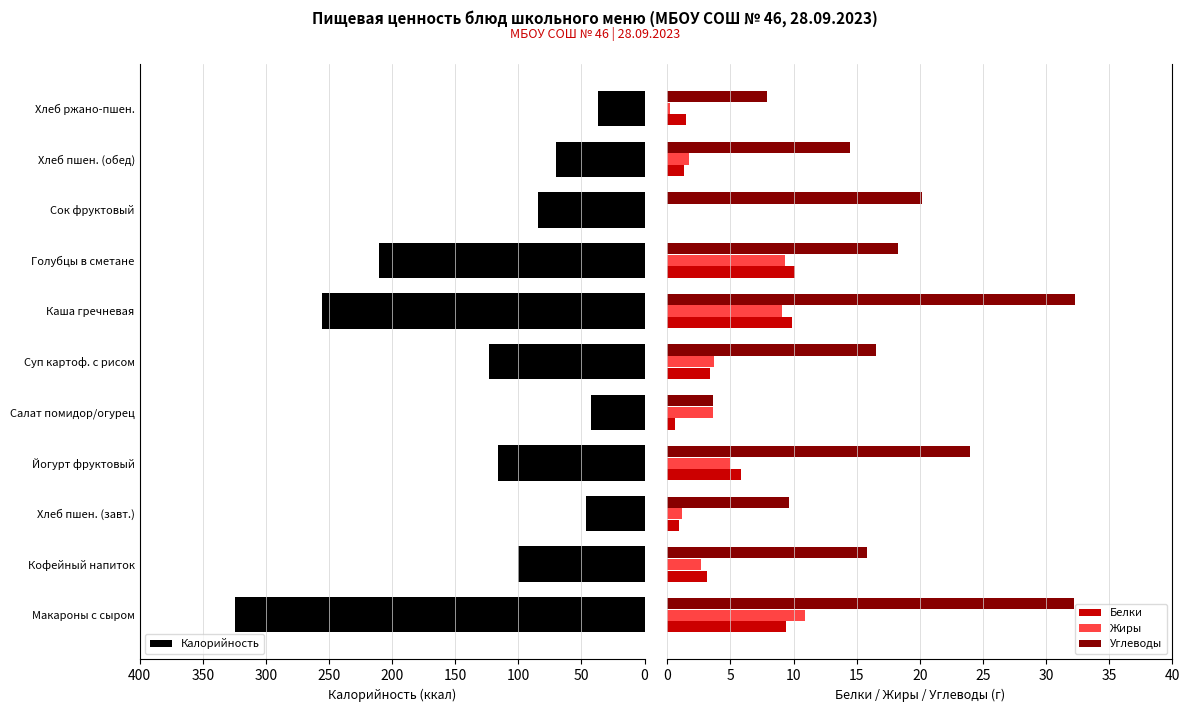

What is the sum of all Жиры values?

47.4